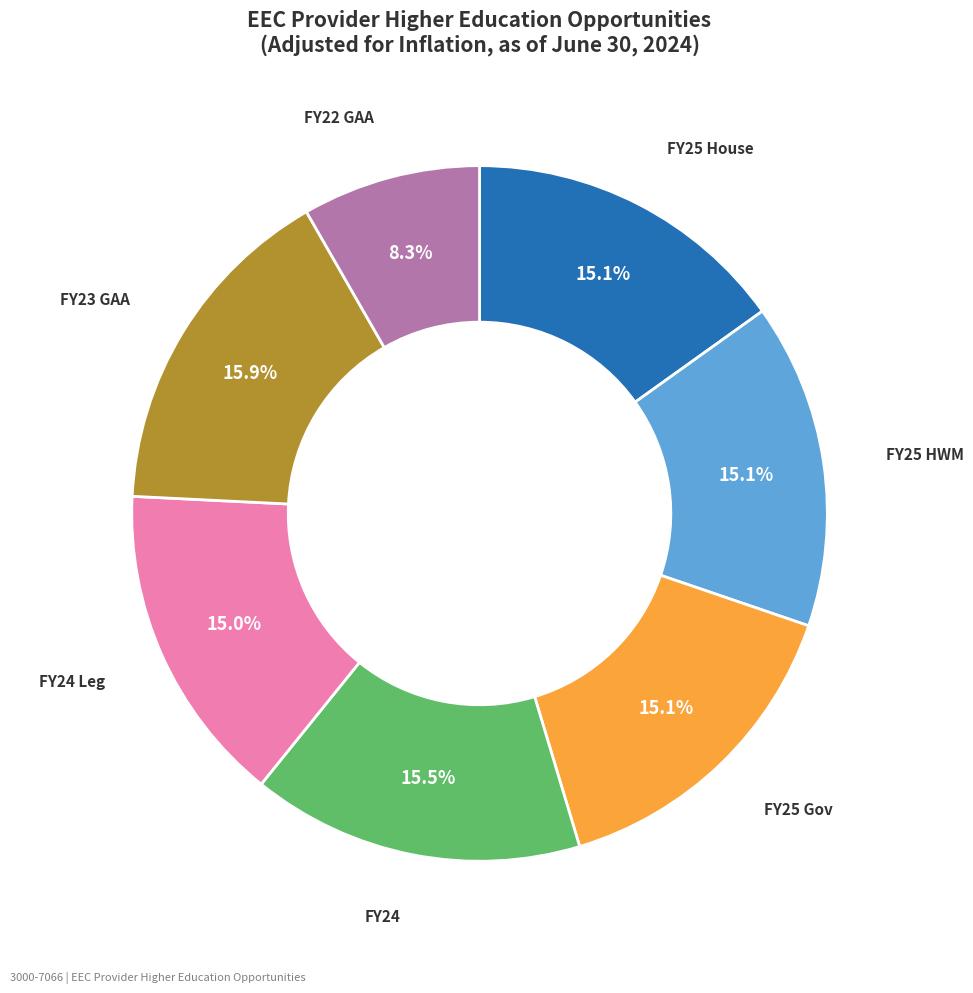

To the nearest percent, what is the average slice percentage?

14%